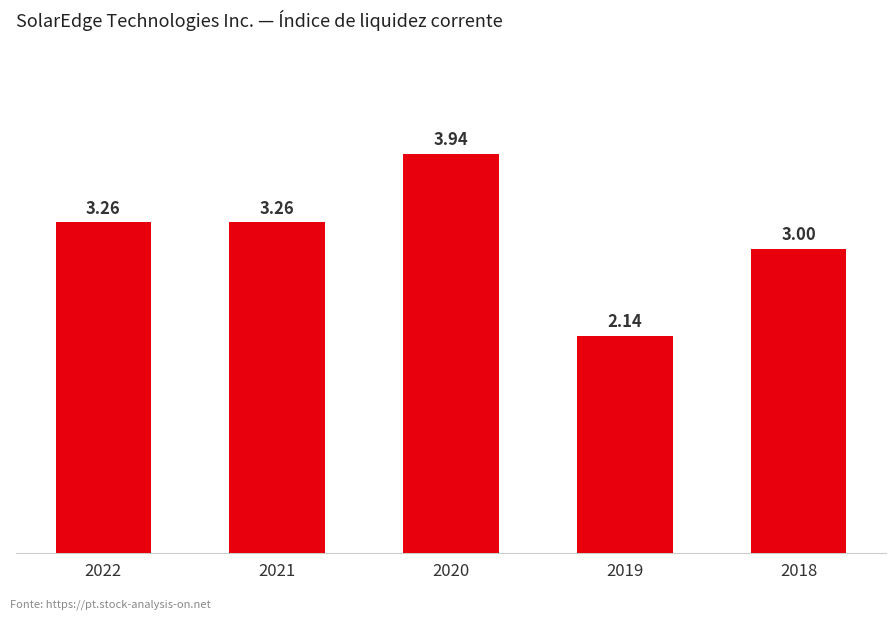

Count the number of categories in the chart.

5